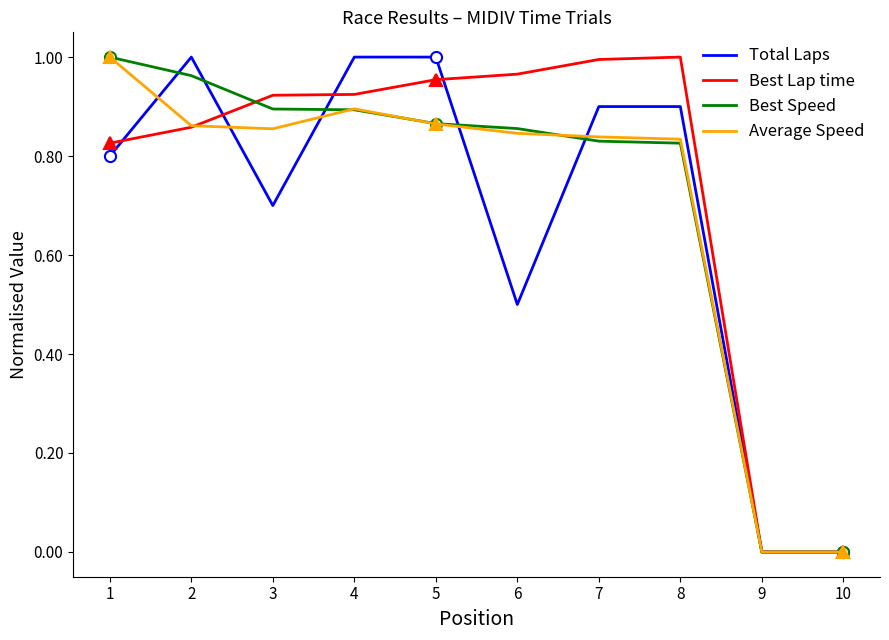

Reading left to right, list all the values displayed in this chart.

Total Laps: 1=0.8	2=1.0	3=0.7	4=1.0	5=1.0	6=0.5	7=0.9	8=0.9	9=0.0	10=0.0
Best Lap time: 1=0.8	2=0.9	3=0.9	4=0.9	5=1.0	6=1.0	7=1.0	8=1.0	9=0.0	10=0.0
Best Speed: 1=1.0	2=1.0	3=0.9	4=0.9	5=0.9	6=0.9	7=0.8	8=0.8	9=0.0	10=0.0
Average Speed: 1=1.0	2=0.9	3=0.9	4=0.9	5=0.9	6=0.8	7=0.8	8=0.8	9=0.0	10=0.0